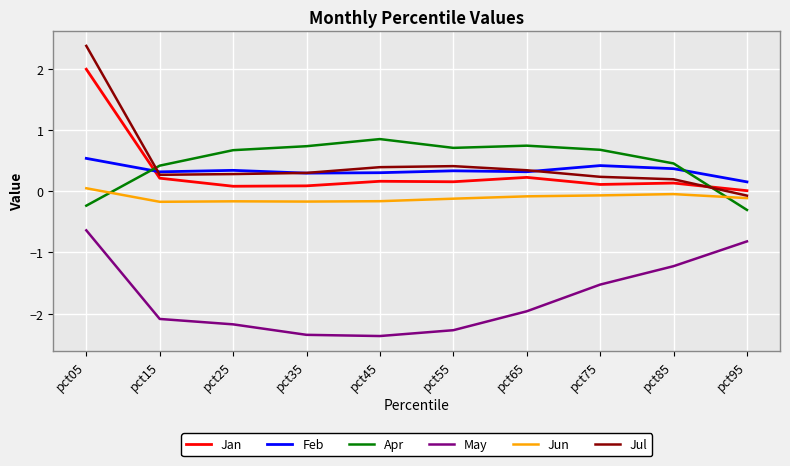

Which label corresponds to the largest value in the chart?

pct05